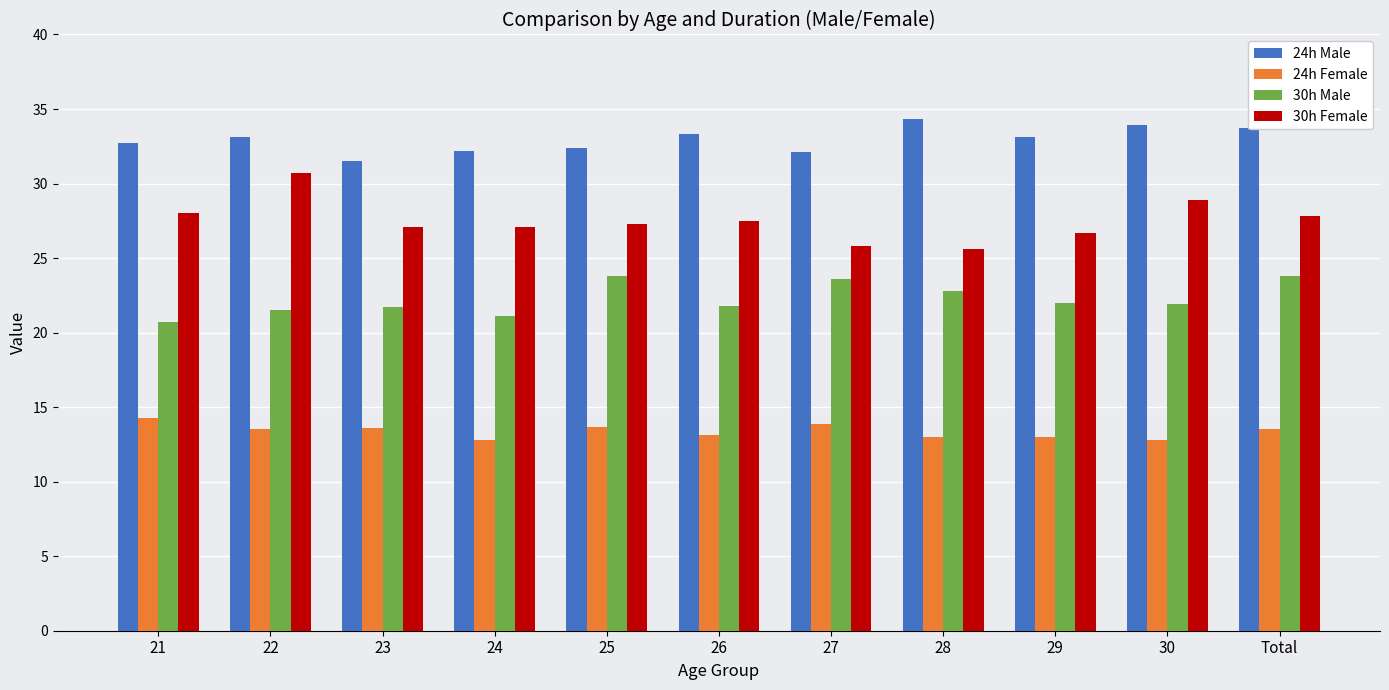

At which label does 30h Female reach its peak?

22